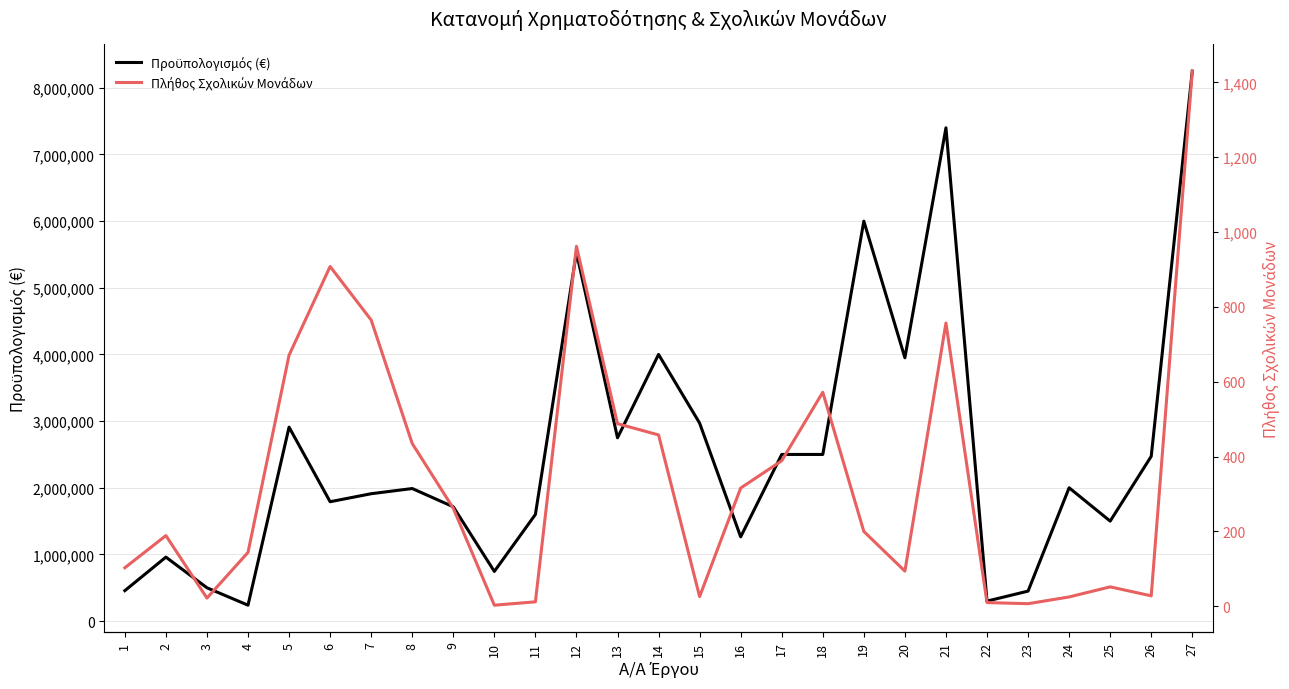

Which has a higher value, 24 or 25?

24